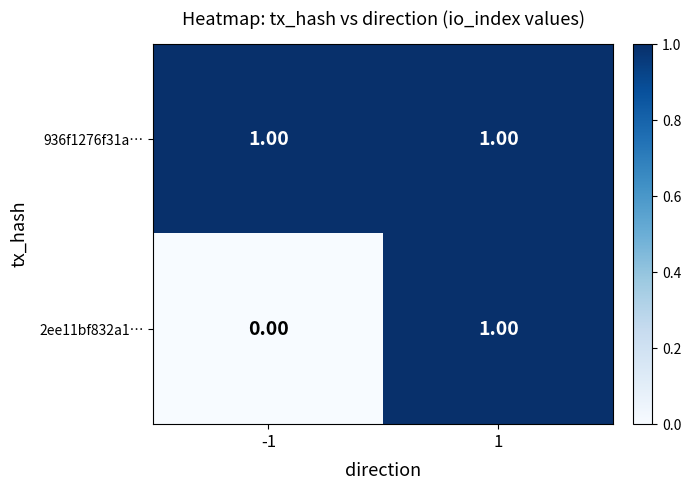

Which series has the largest range (max minus min)?

2ee11bf832a1…